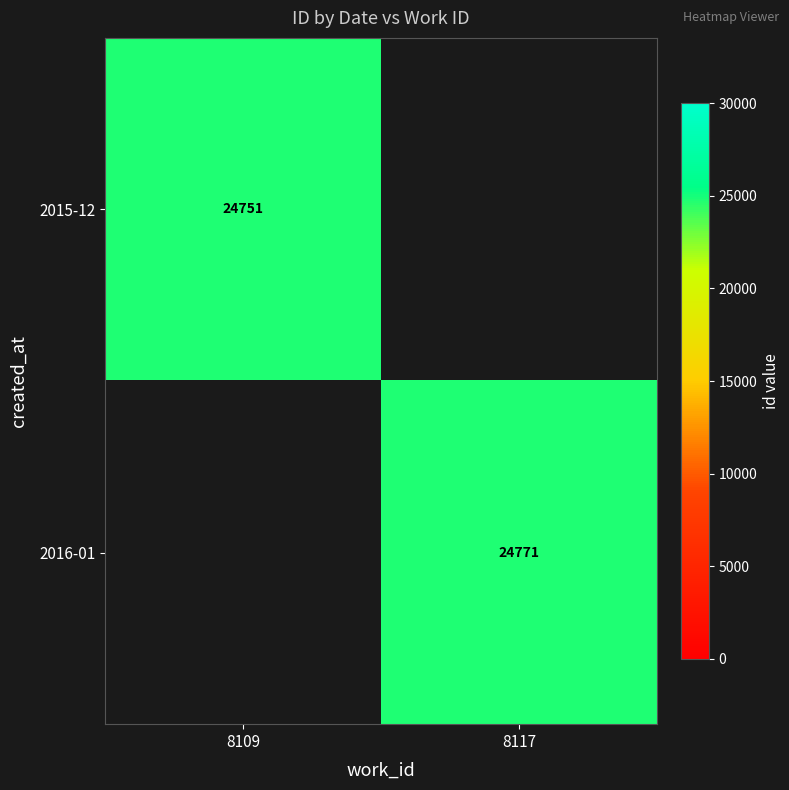

The 2015-12 series shows 24751 at 8109. True or false?

True